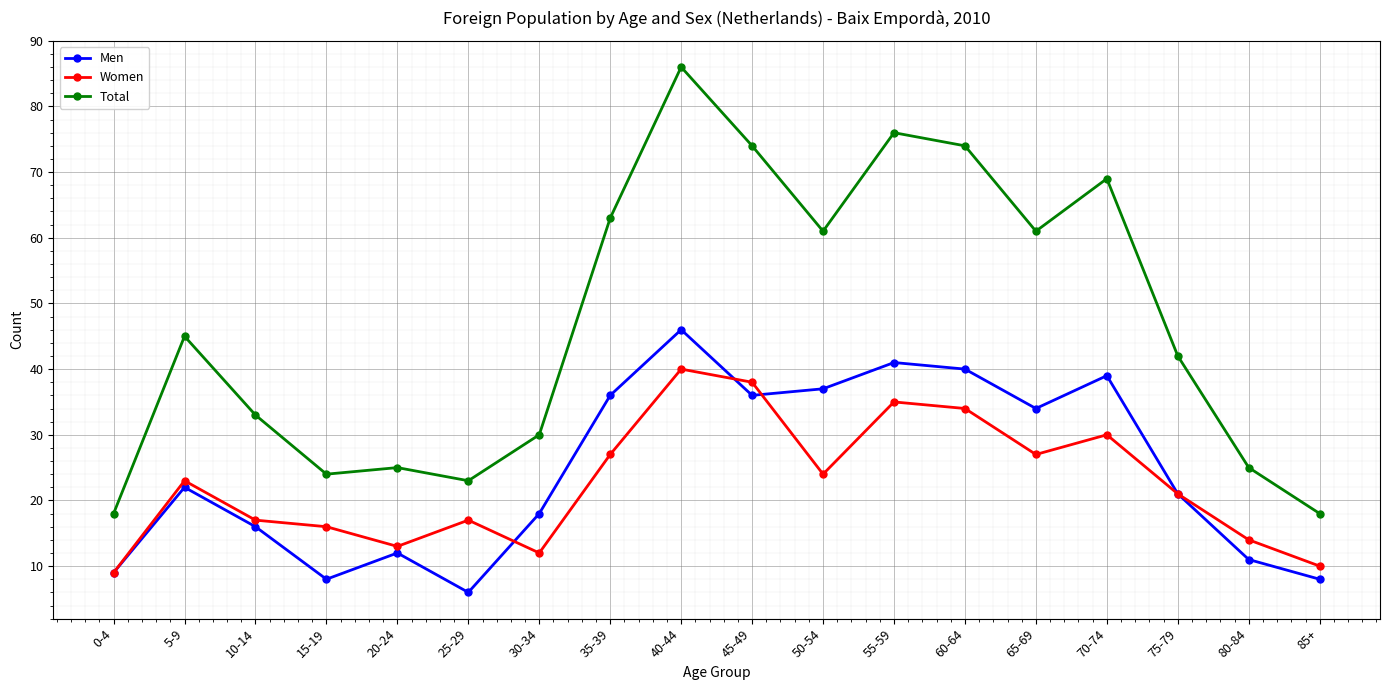

What is the difference between the maximum and second lowest values in the Total series?

68